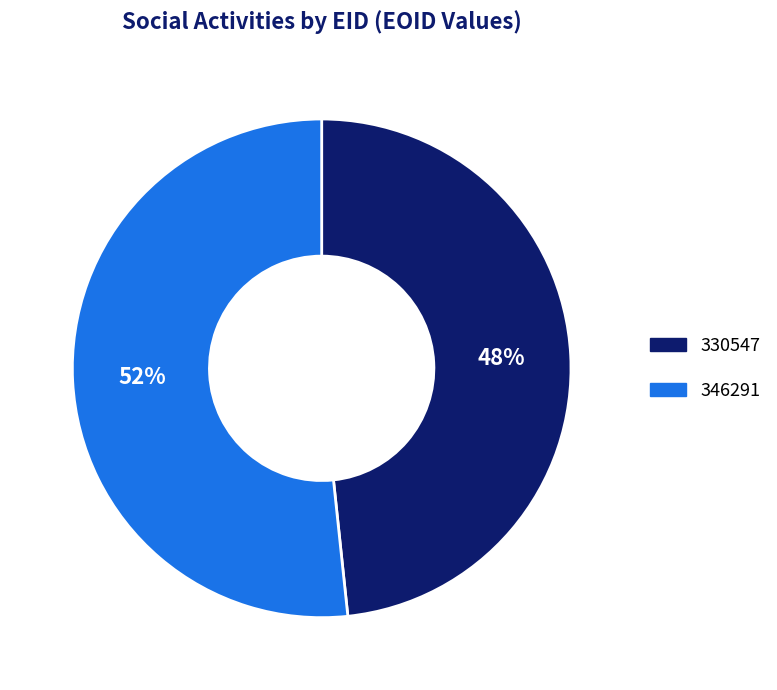

The 346291 slice represents 52% of the pie. True or false?

True